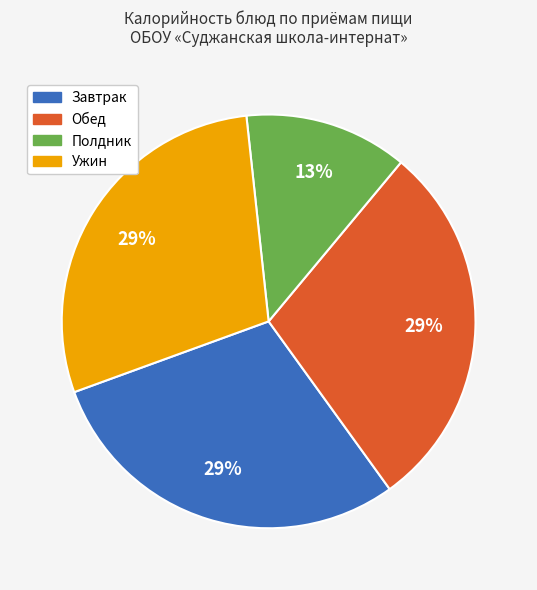

To the nearest percent, what is the average slice percentage?

25%